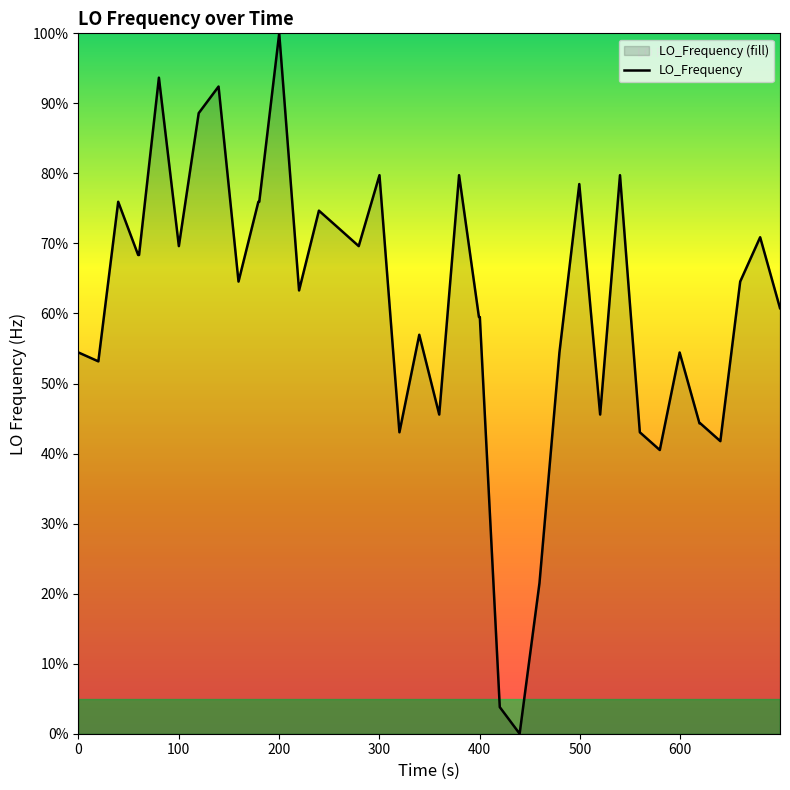

What is the difference between the maximum and minimum values?

100.0